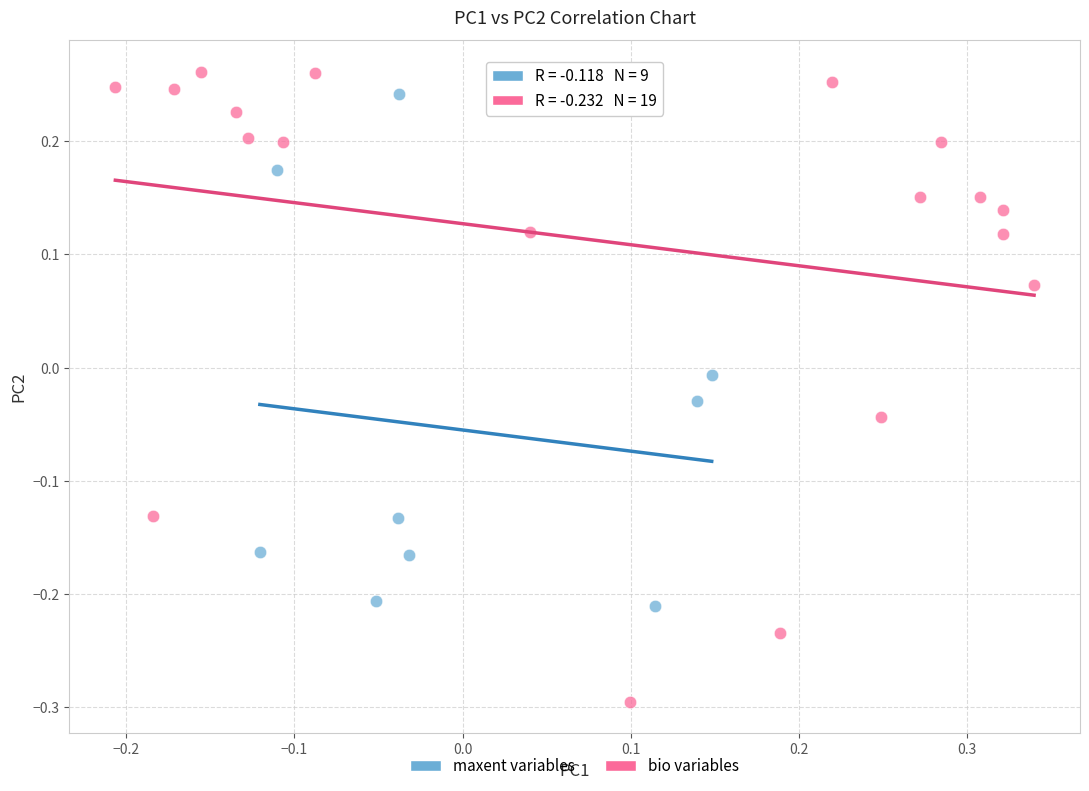

Which series has the largest Y range (max minus min)?

bio variables